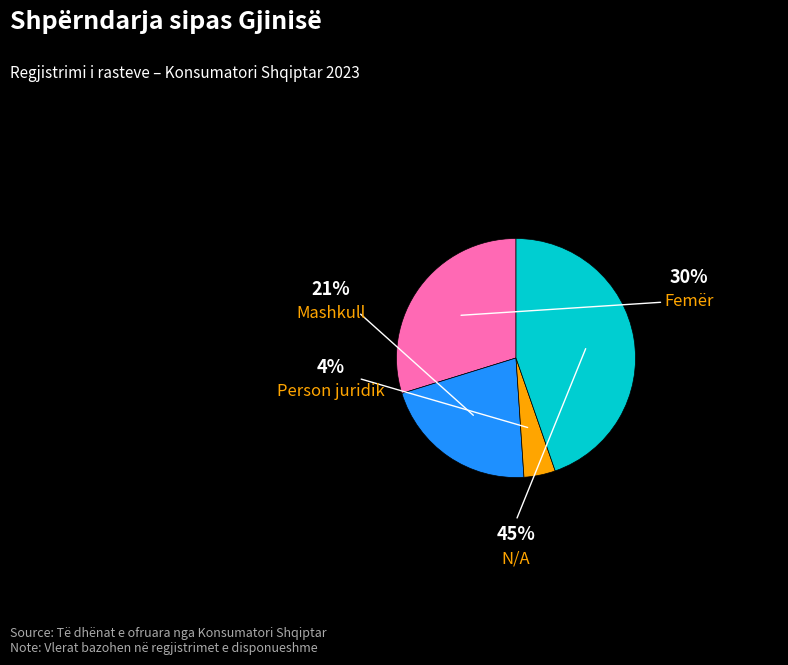

What is the largest slice in the pie chart?

N/A